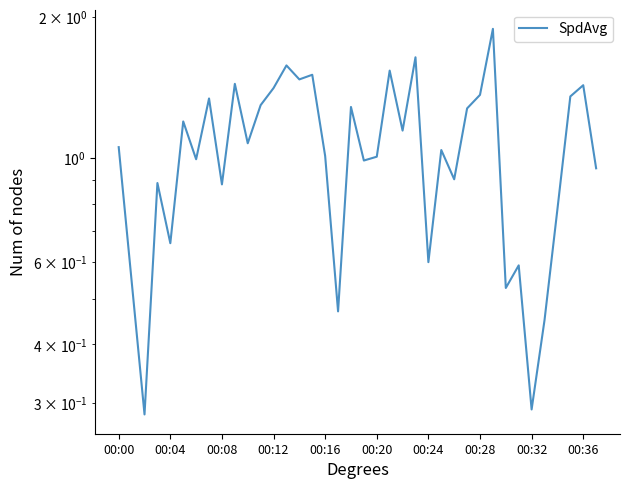

Rank the categories by value from highest to lowest.

29, 23, 13, 21, 15, 14, 00:36, 36, 12, 28, 35, 00:28, 11, 18, 27, 00:20, 22, 10, 00:00, 25, 16, 20, 00:24, 19, 37, 26, 00:12, 00:32, 34, 00:16, 24, 31, 00:04, 30, 17, 33, 32, 00:08